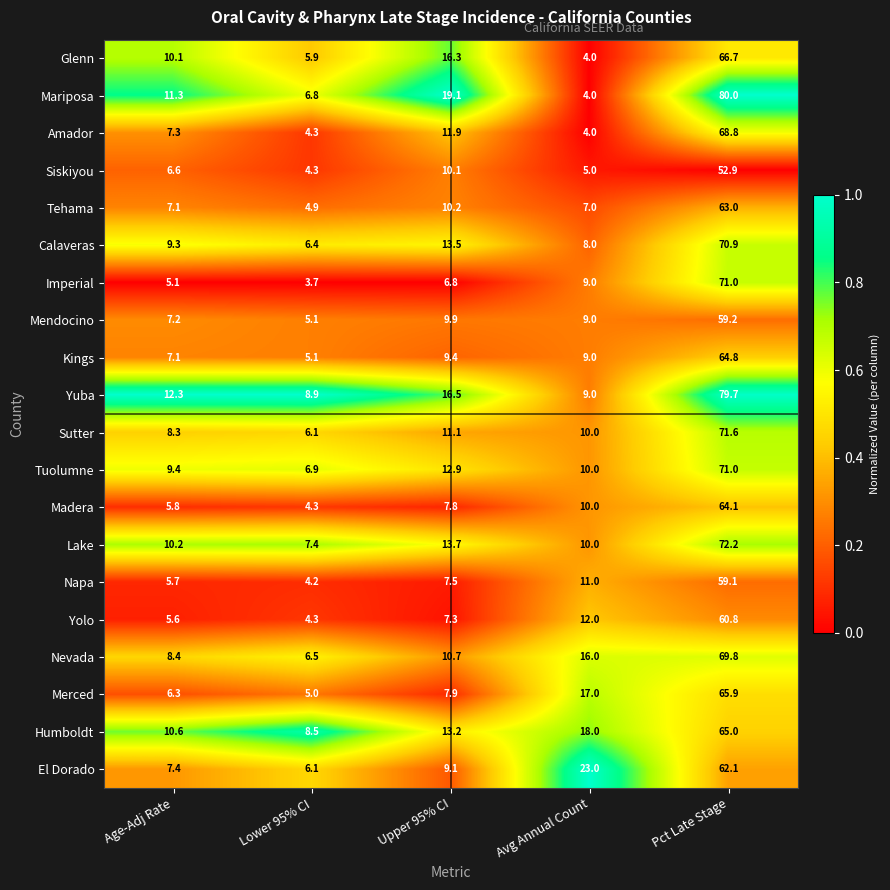

Read the Yuba value at Lower 95% CI.

8.9